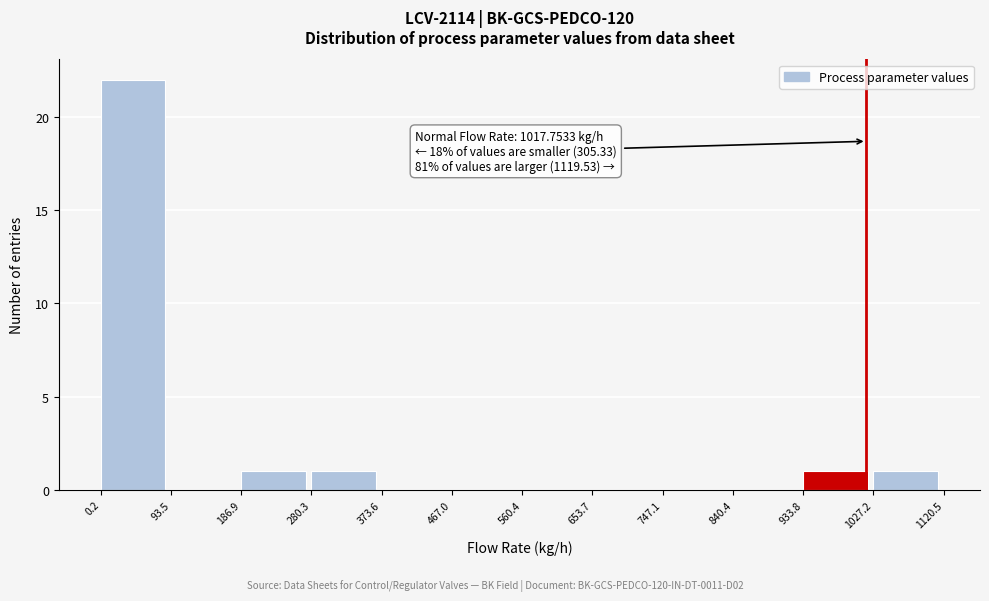

Which range on the x-axis has the tallest bar?

0.2 to 93.5